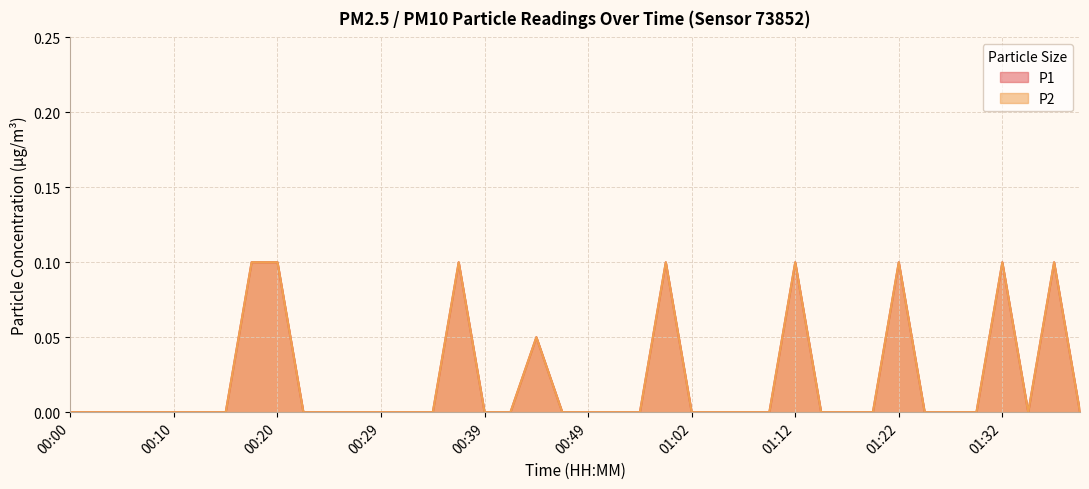

Which series changed the most between 00:10 and 00:34?

P1